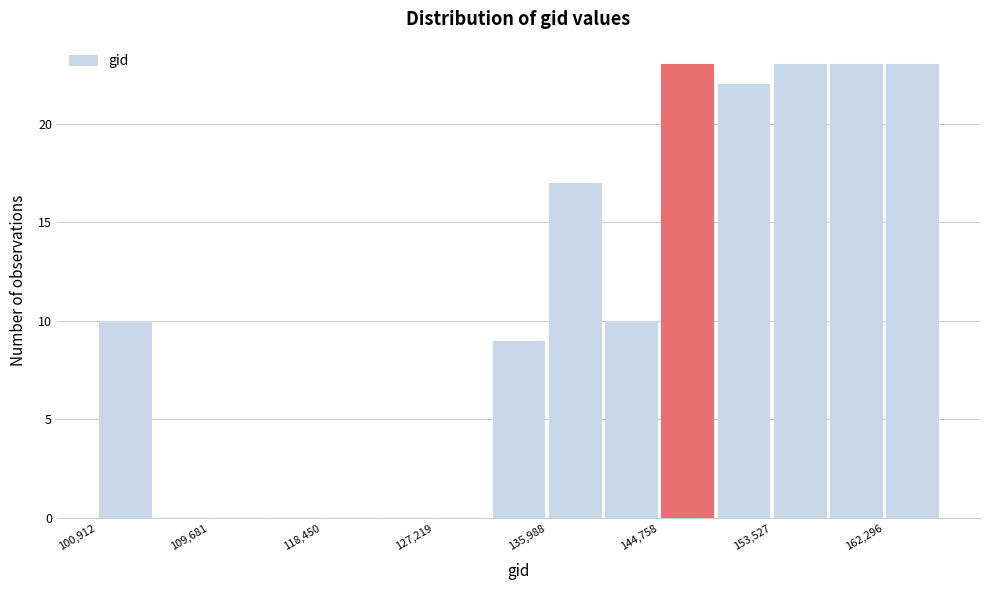

Reading left to right, transcribe this chart: for each bar, give the range it covers on the x-axis and its height. Neither the bar edges nor the heights are printed on the chart, so give them approximately, as read against the axes.

101000 to 105000: 10
105000 to 110000: 0
110000 to 114000: 0
114000 to 118000: 0
118000 to 123000: 0
123000 to 127000: 0
127000 to 132000: 0
132000 to 136000: 9
136000 to 140000: 17
140000 to 145000: 10
145000 to 149000: 23
149000 to 154000: 22
154000 to 158000: 23
158000 to 162000: 23
162000 to 167000: 23